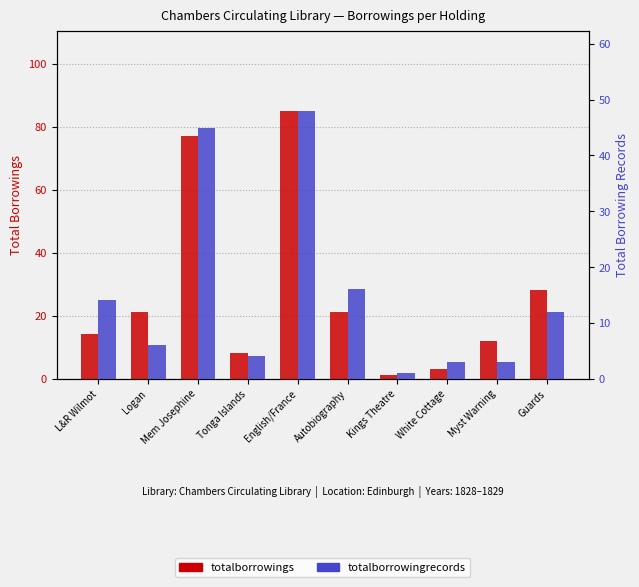

Are the bars grouped side by side (vs. stacked)?

Yes